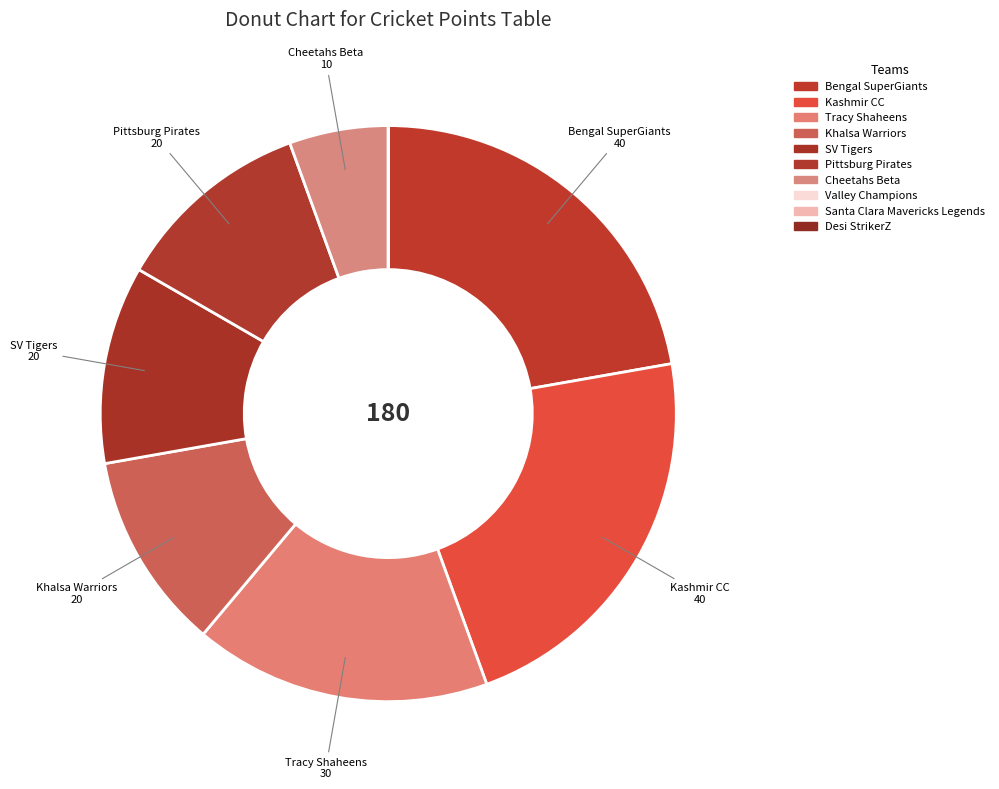

How many slices are in this pie chart?

10